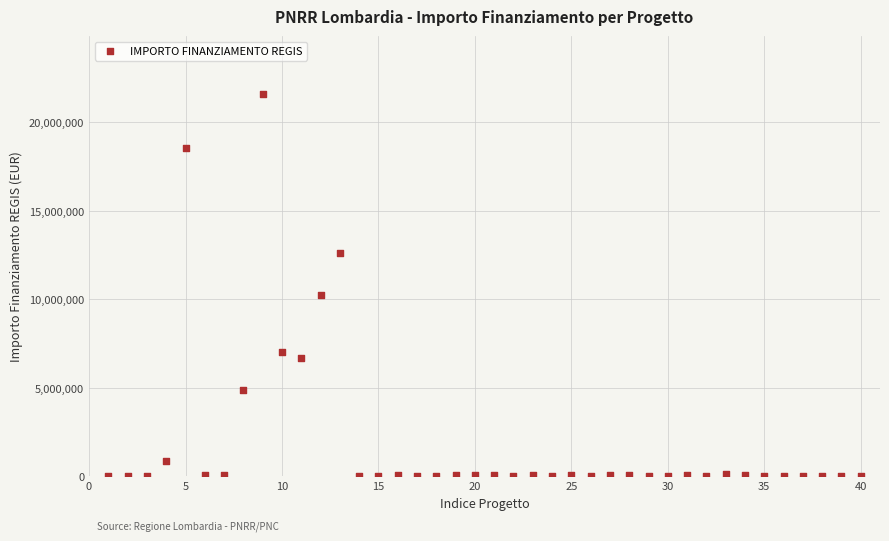

What is the range of Y values (max minus min)?

21589580.0